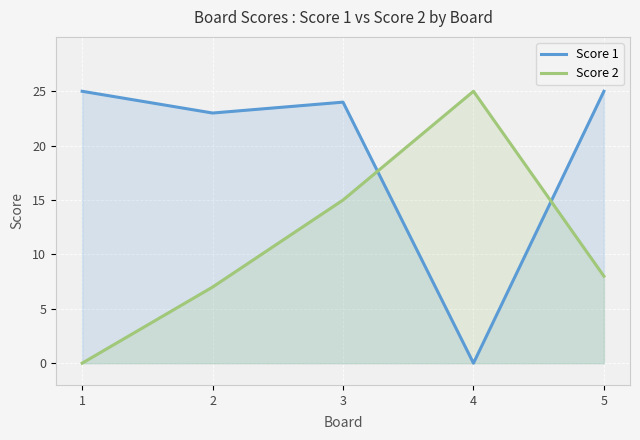

Reading left to right, what are all the values shown in this chart?

Score 1: 25	23	24	0	25
Score 2: 0	7	15	25	8